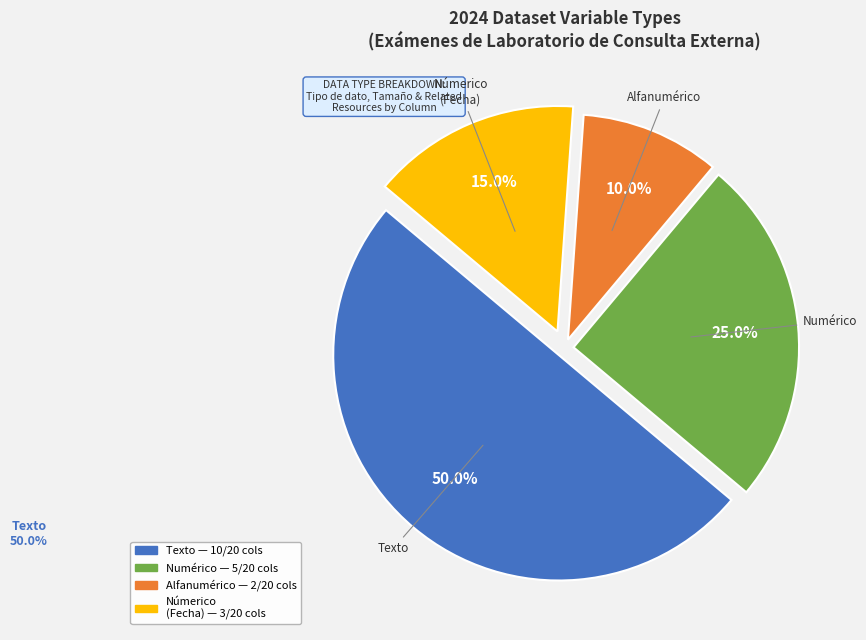

How many segments does this pie chart have?

4